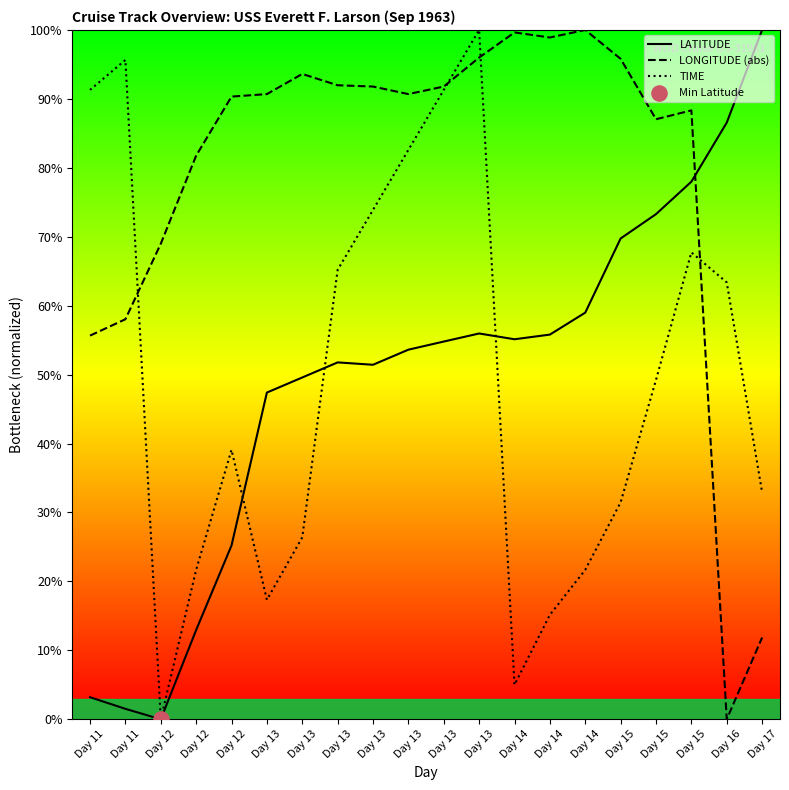

At which category is the sum across all series the highest?

Day 13